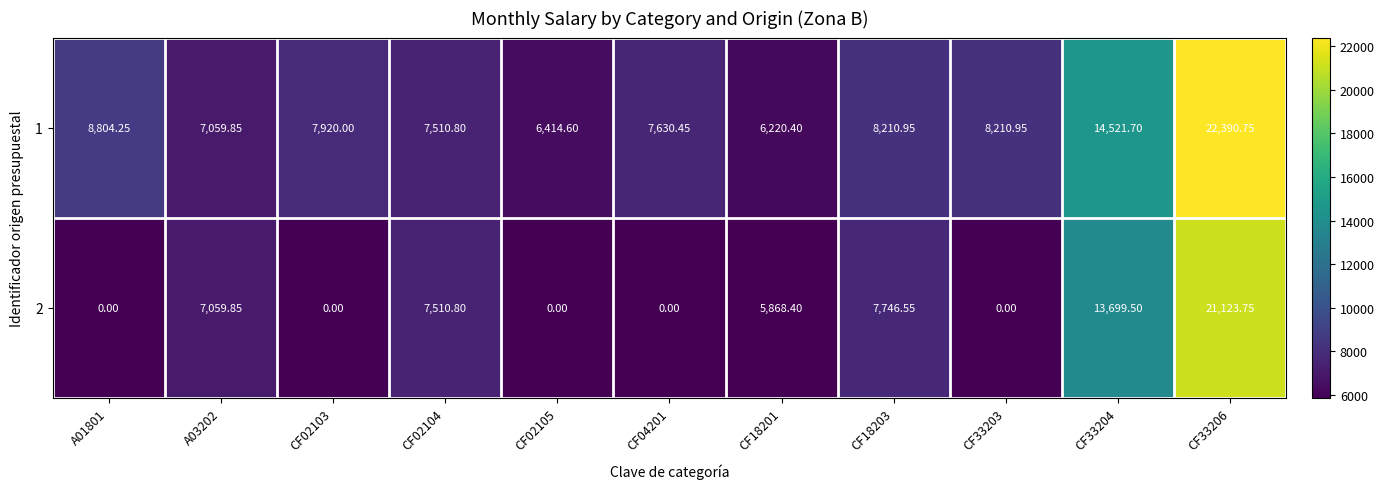

Rank the series by their average value, from lowest to highest.

2, 1